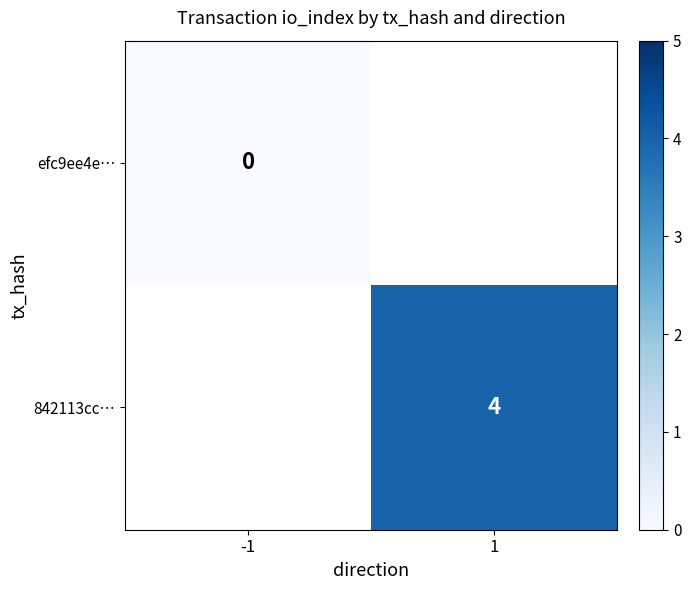

Is it true that 842113cc… equals 6 at 1?

False